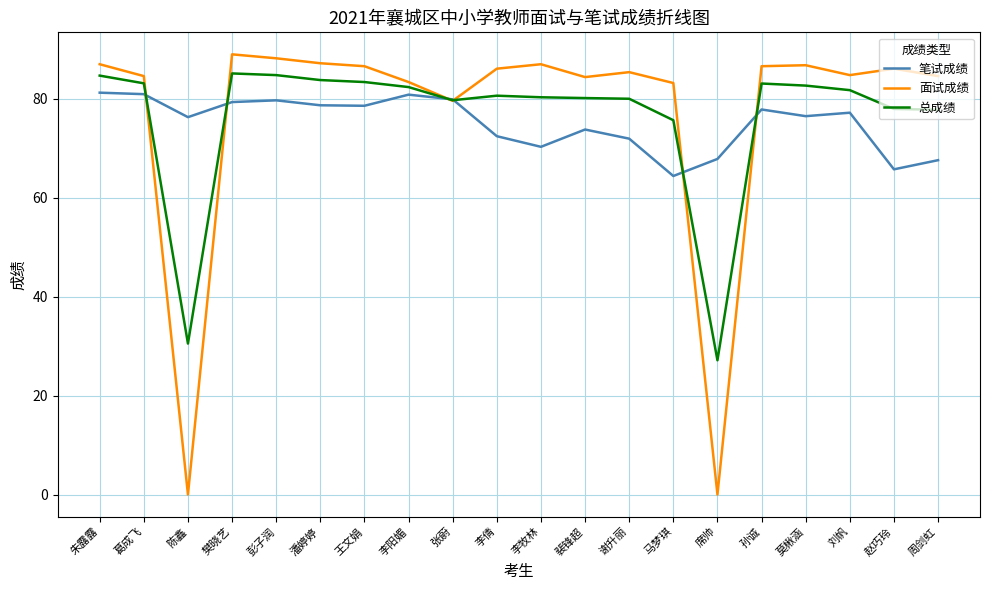

What is the approximate value of 笔试成绩 at 莫楸涵?

76.5